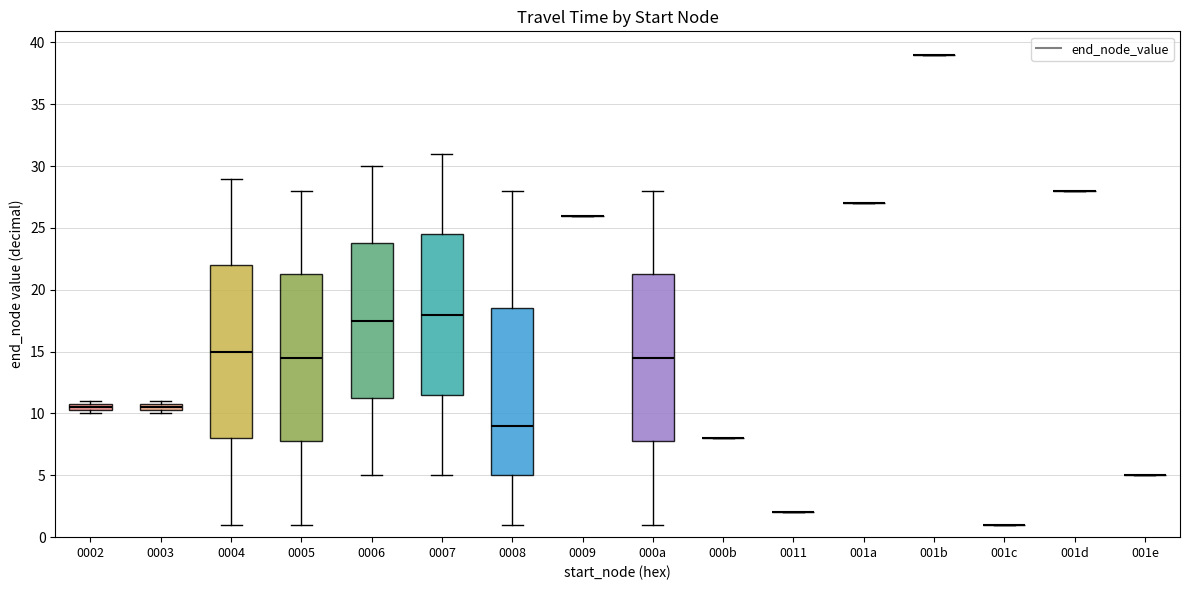

Comparing the boxes themselves (not the whiskers), which one is the tallest?

0004